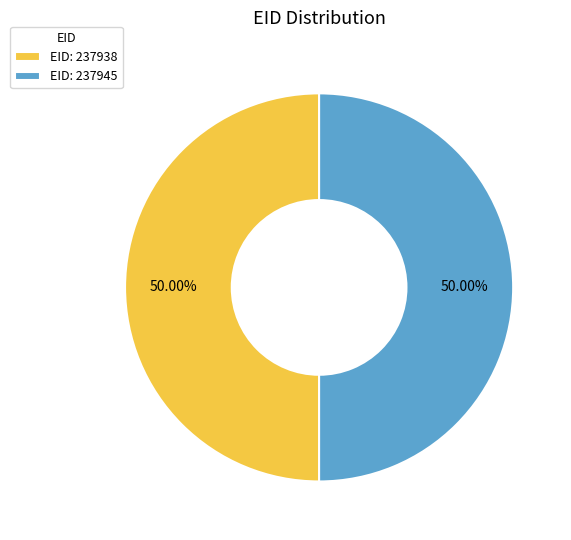

What is the ratio of the value at EID: 237938 to the value at EID: 237945?

1.0